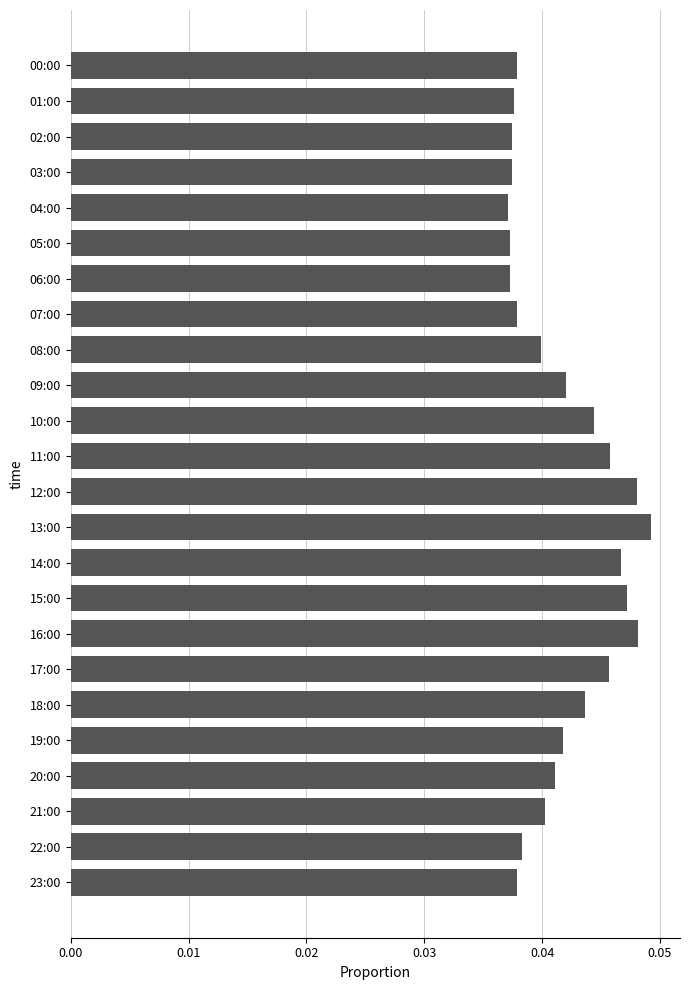

The chart shows a value of 0.1 at 06:00. True or false?

False